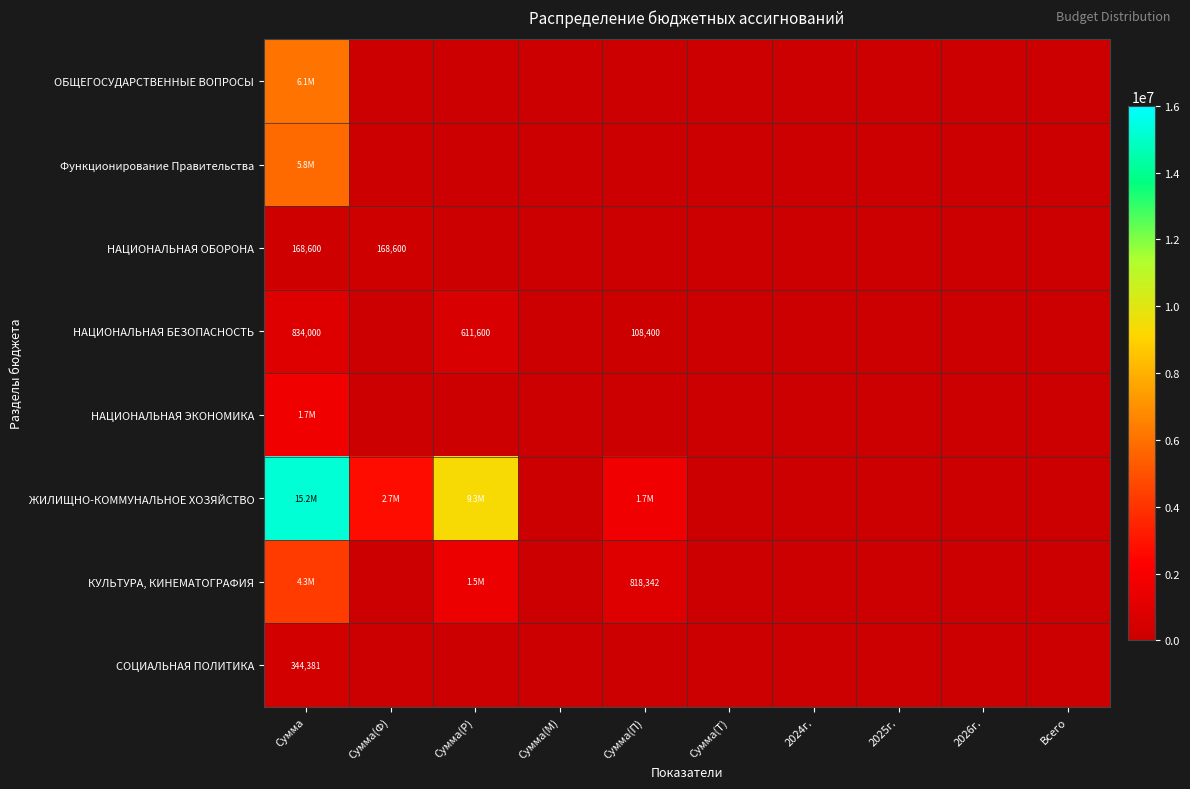

The value of ЖИЛИЩНО-КОММУНАЛЬНОЕ ХОЗЯЙСТВО at 2026г. is 0.0. True or false?

True